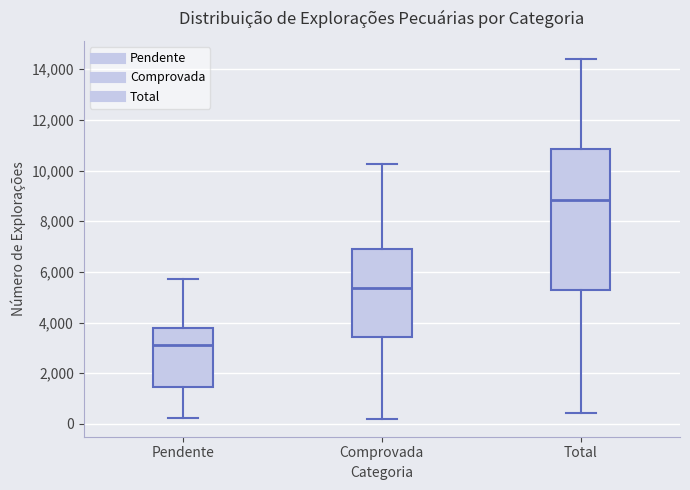

Reading left to right, read every box against the y-axis: the position of its median line, the range the box covers, and the ends of its whiskers. The values are not printed on the chart, so give them approximately, as read against the axis.

Pendente: median 3200, box 1400 to 3800, whiskers 200 to 5800
Comprovada: median 5400, box 3400 to 6800, whiskers 200 to 10200
Total: median 8800, box 5400 to 10800, whiskers 400 to 14400